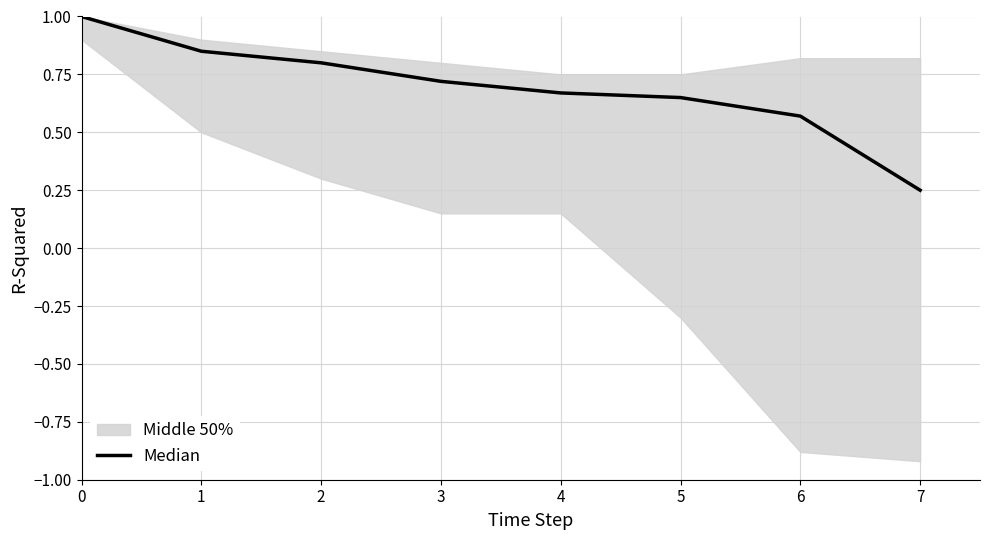

What is the value of the 7th point from the left?

0.6